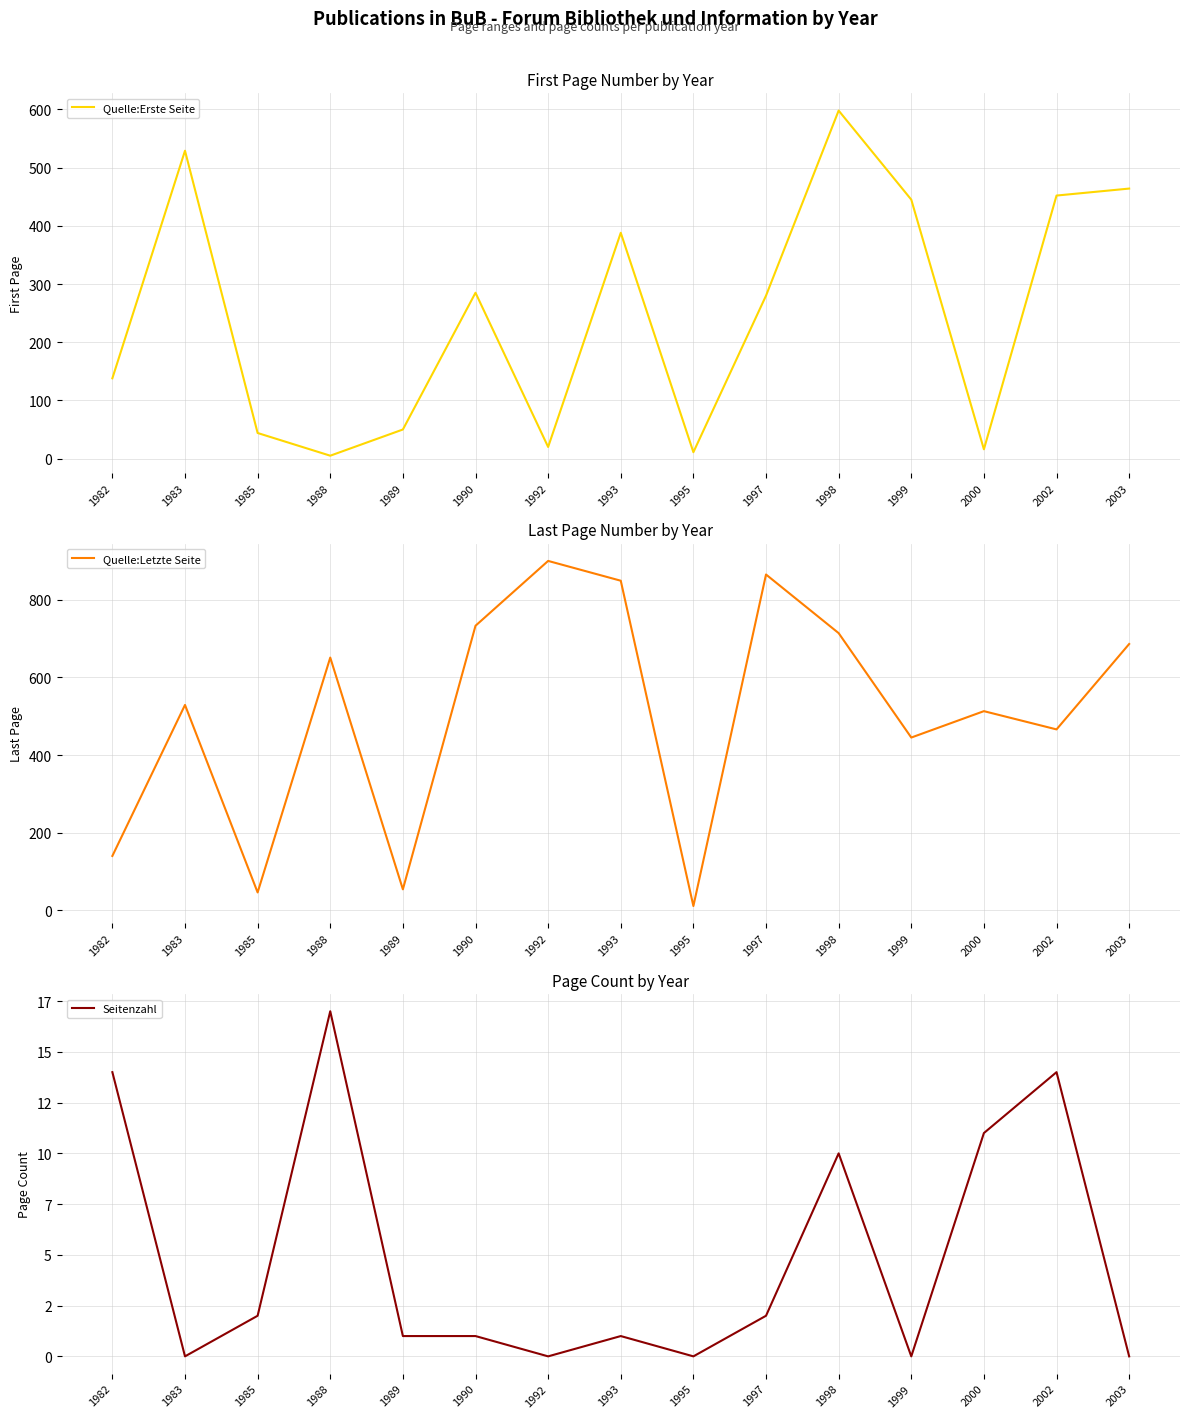

The value of Quelle:Erste Seite at 1985 is 59. True or false?

False